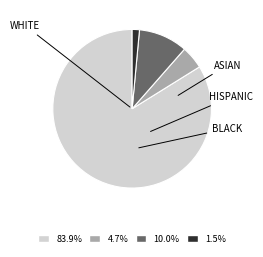

Is there a majority slice in this chart?

Yes